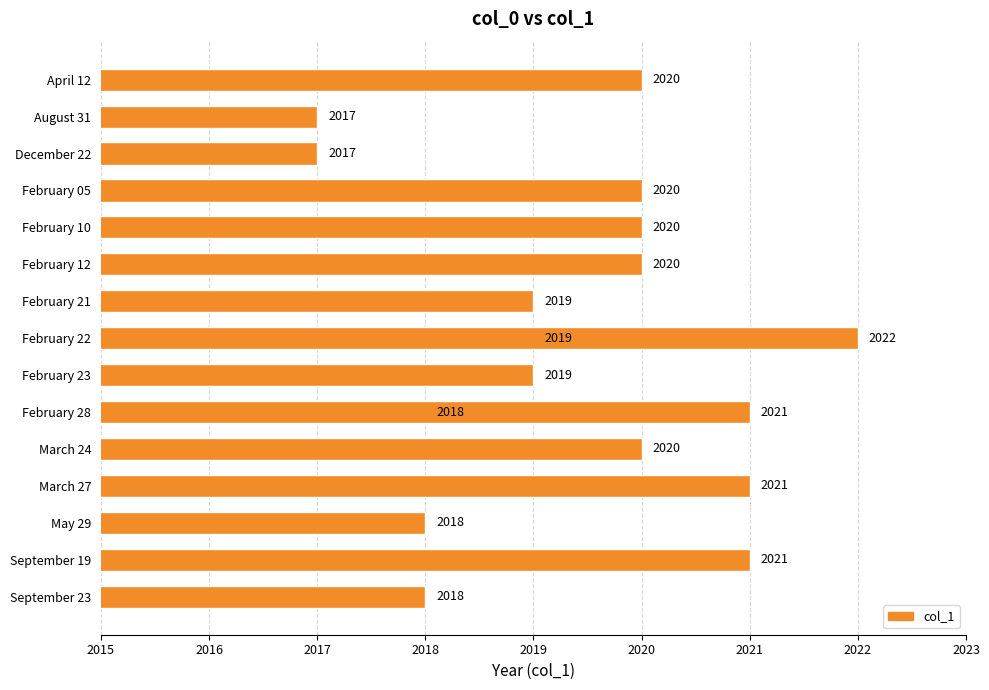

What is the sum of all values?

34330